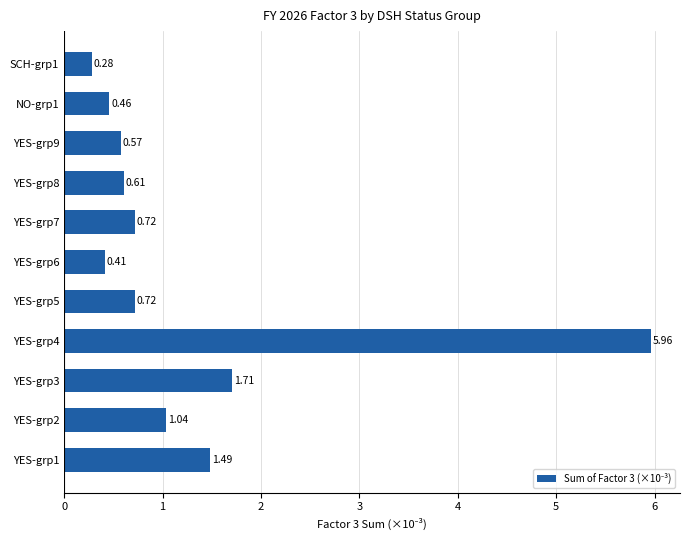

Between SCH-grp1 and YES-grp2, which is larger?

YES-grp2